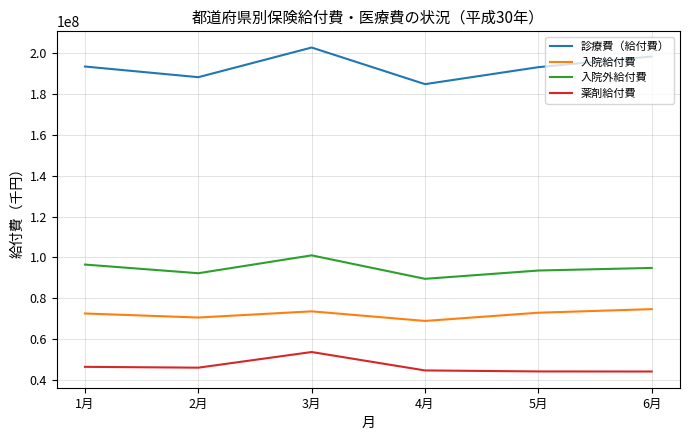

Read the 薬剤給付費 value at 4月.

44495589.6